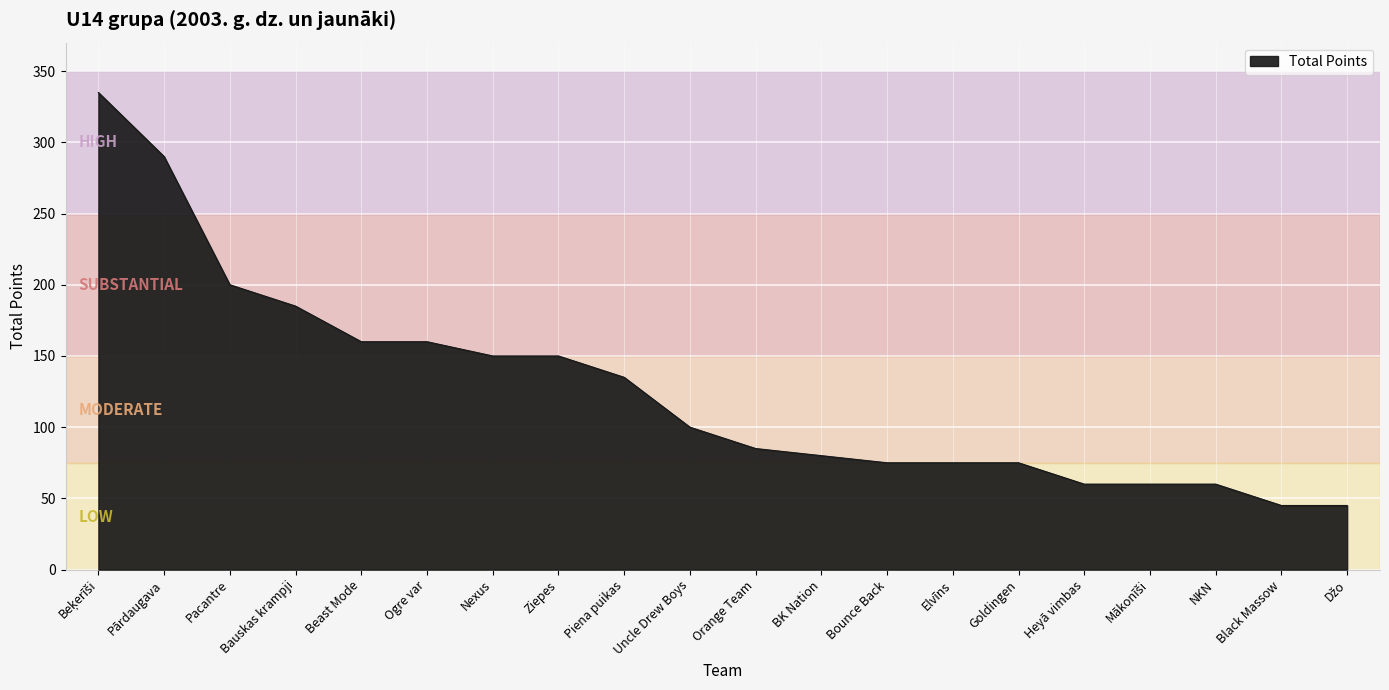

True or false: the data shows 21 at BK Nation.

False